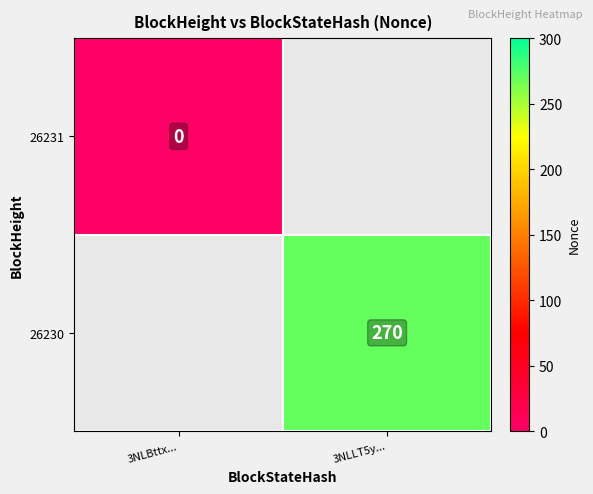

Is the value of 26231 at 3NLBttx... greater than the value of 26230 at 3NLLT5y...?

No